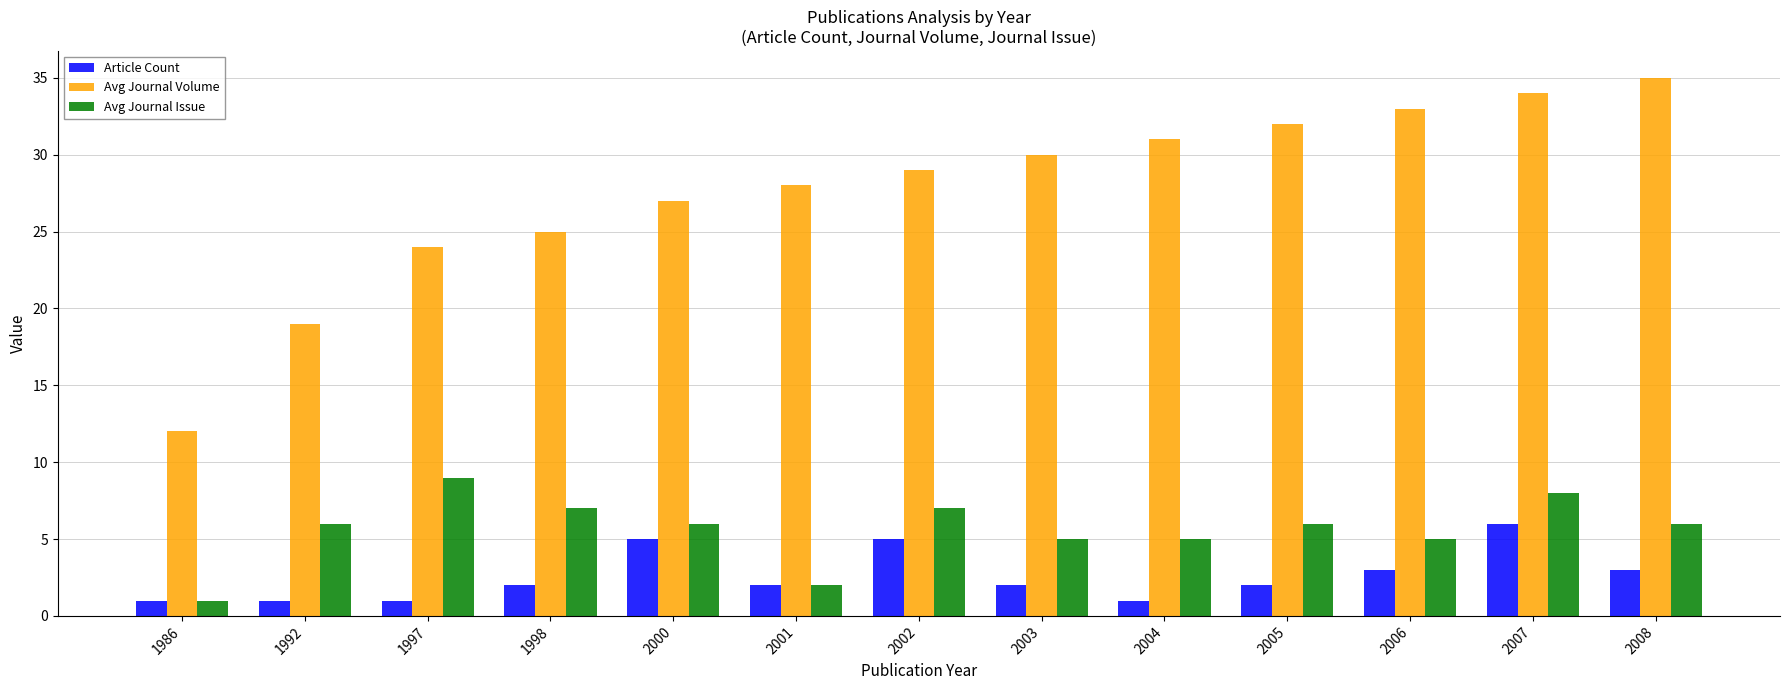

Is the value of Avg Journal Issue at 1986 greater than the value of Article Count at 2000?

No